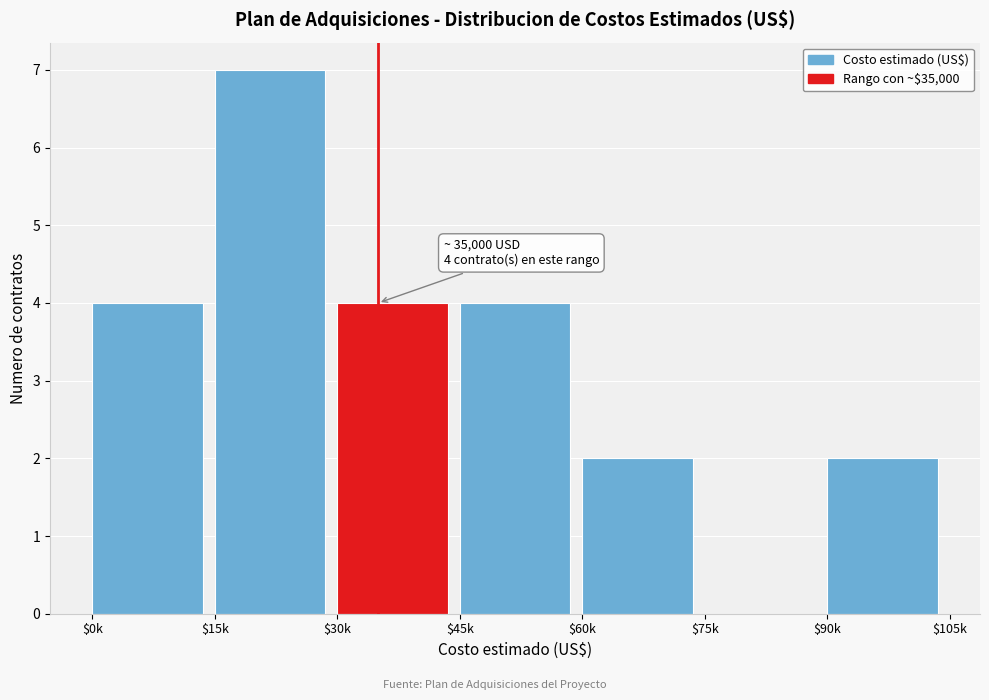

What is the greatest value displayed?

7